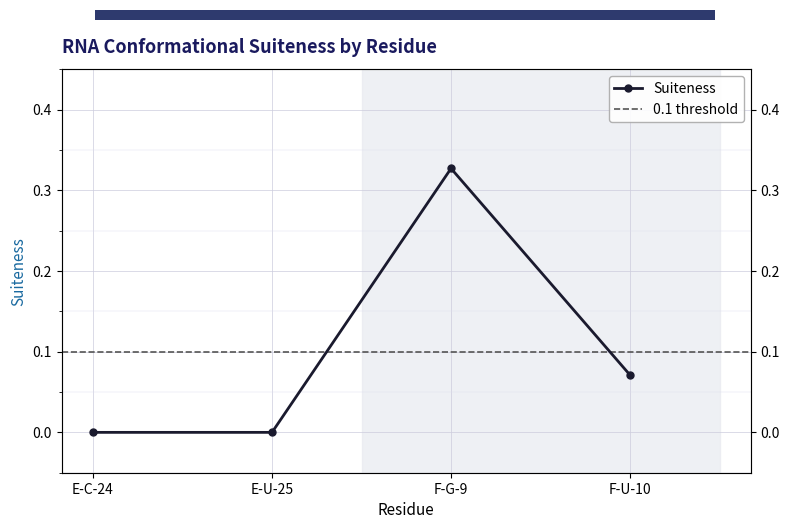

What value does the data have at F-G-9?

0.3